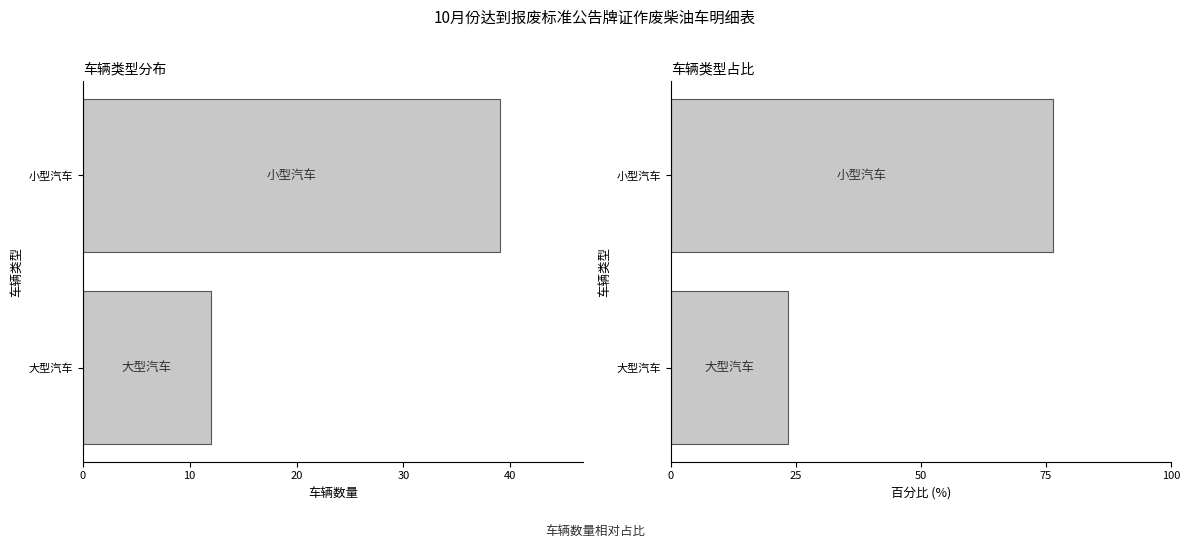

What are all the series names shown in the legend?

车辆类型, 车辆类型占比